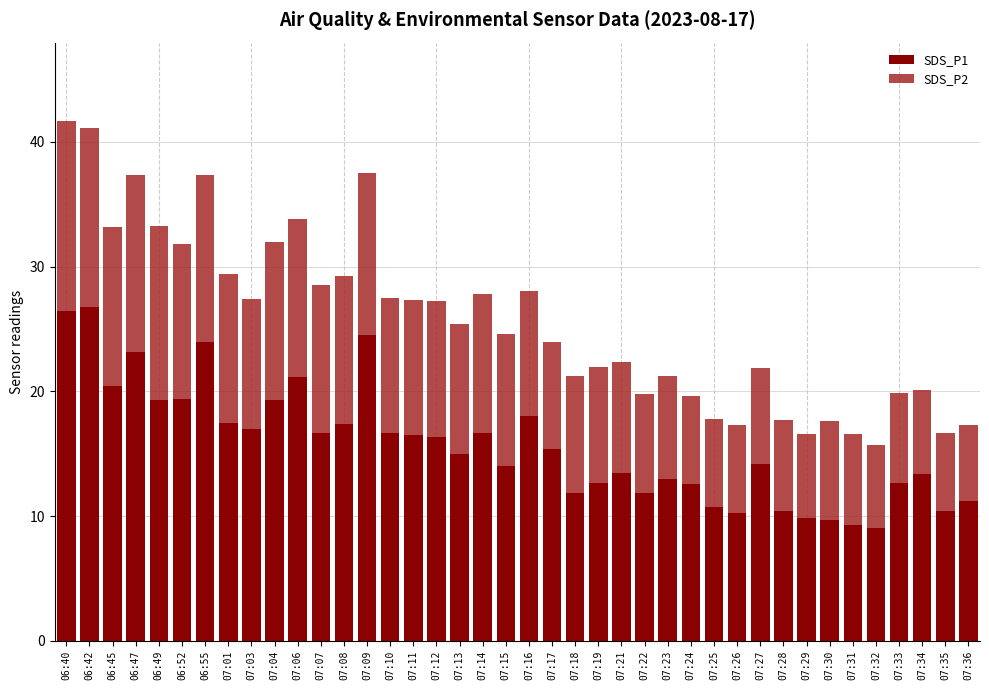

What is the total value across all series at 07:29?

16.6